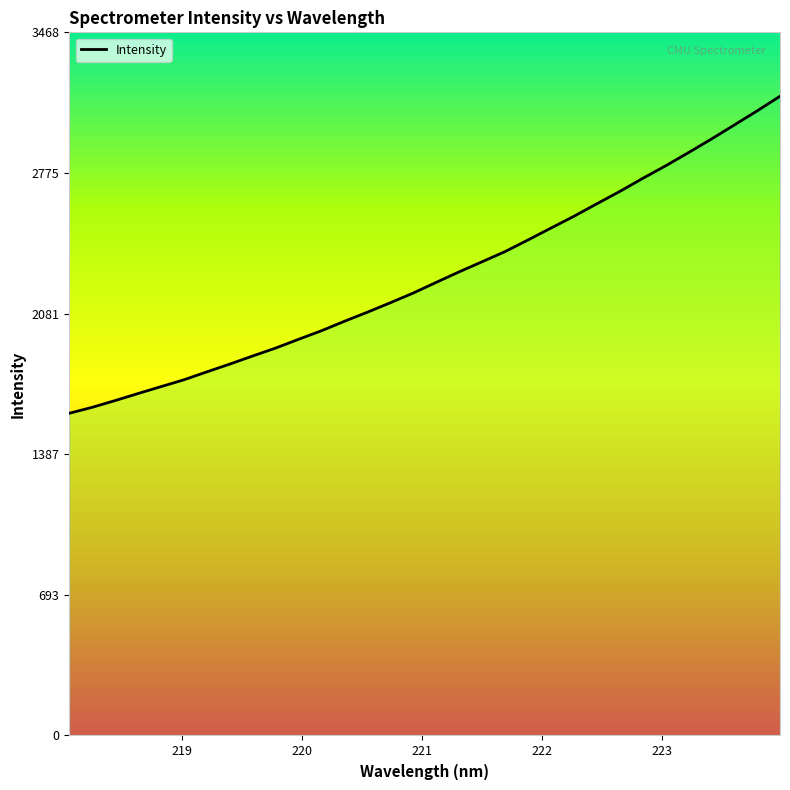

What is the minimum value shown in the chart?

1589.5